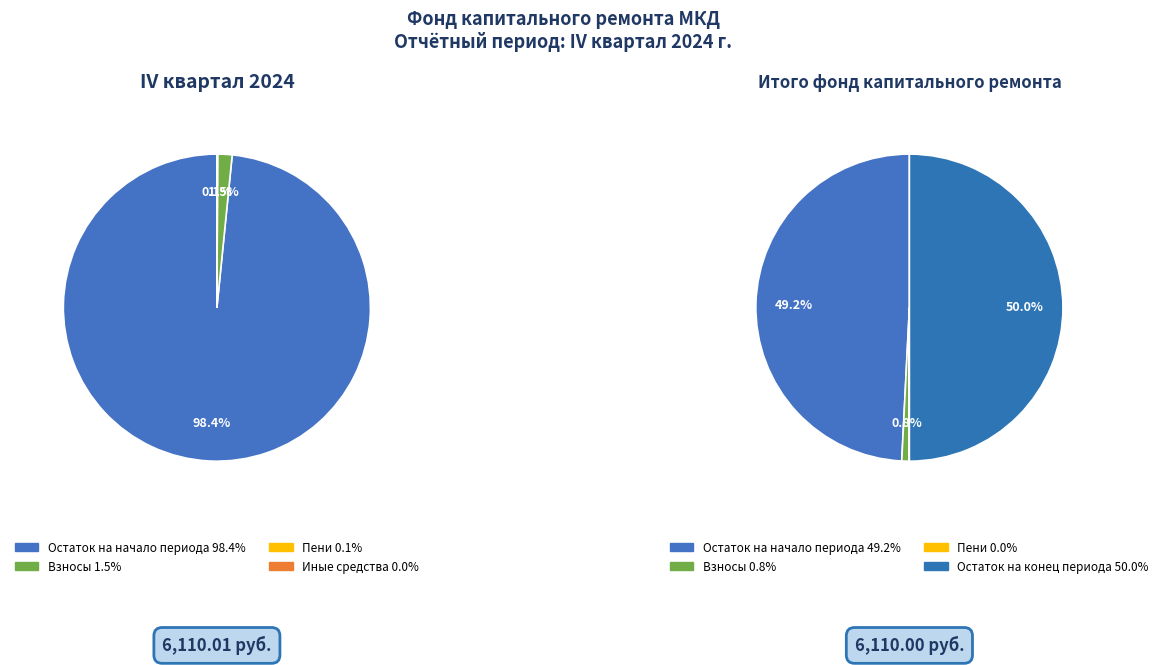

What portion of the pie excludes Остаток на начало периода?

1.6%